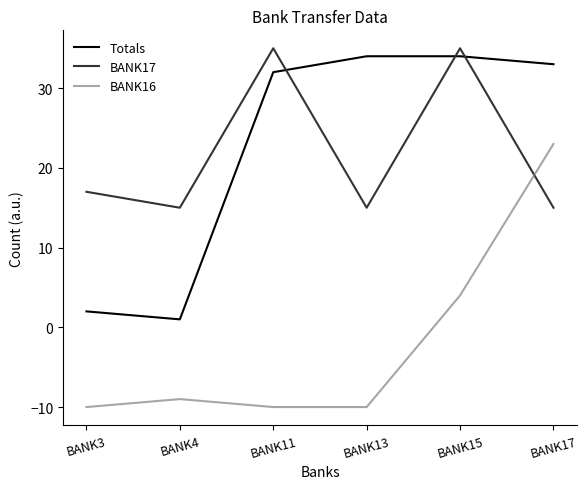

Reading left to right, list all the values displayed in this chart.

Totals: 2	1	32	34	34	33
BANK17: 17	15	35	15	35	15
BANK16: -10	-9	-10	-10	4	23